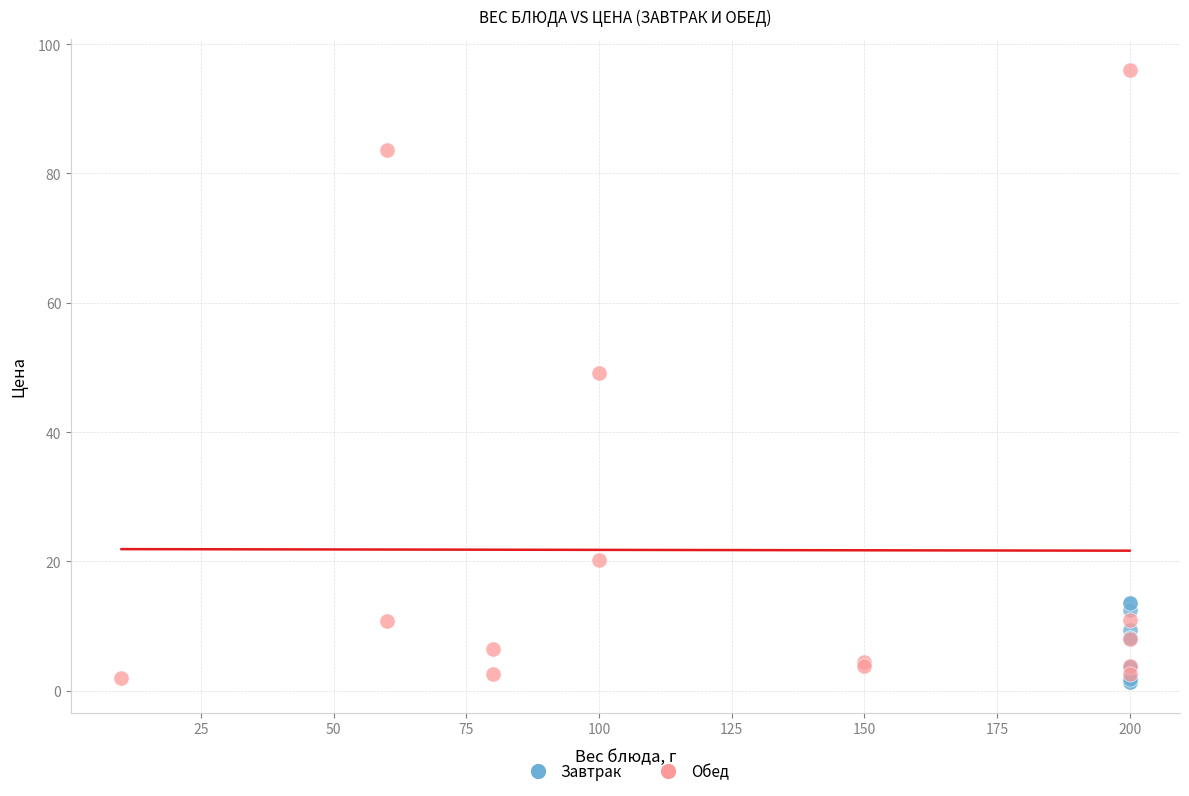

Which series reaches the maximum Y coordinate?

Обед